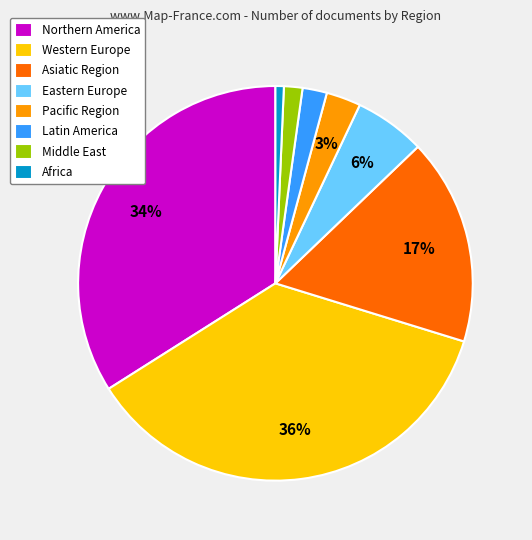

How many slices are in this pie chart?

8